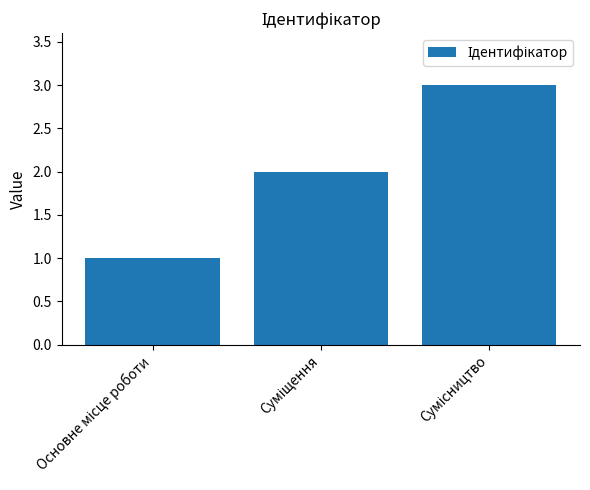

Count the number of data series in this chart.

1